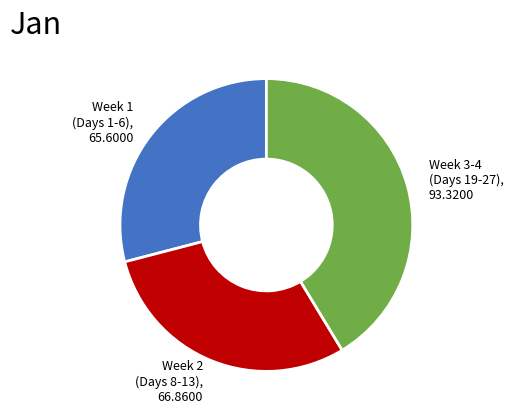

Is the sum of Week 2 (Days 8-13), 66.8600 and Week 1 (Days 1-6), 65.6000 greater than half?

Yes